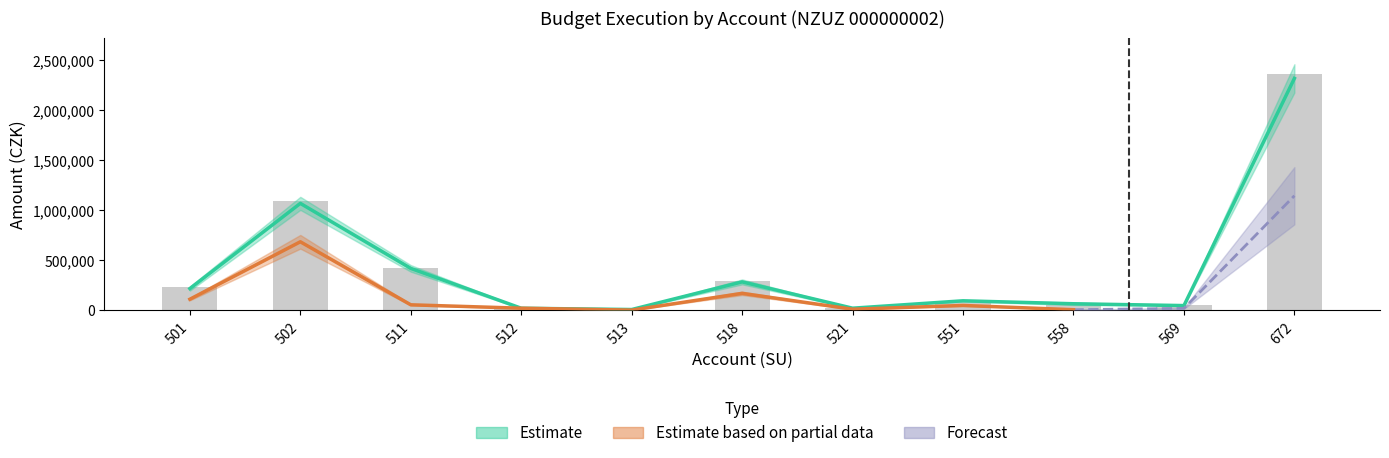

List the labels in order of value, largest first.

672, 502, 511, 518, 501, 551, 558, 569, 512, 521, 513